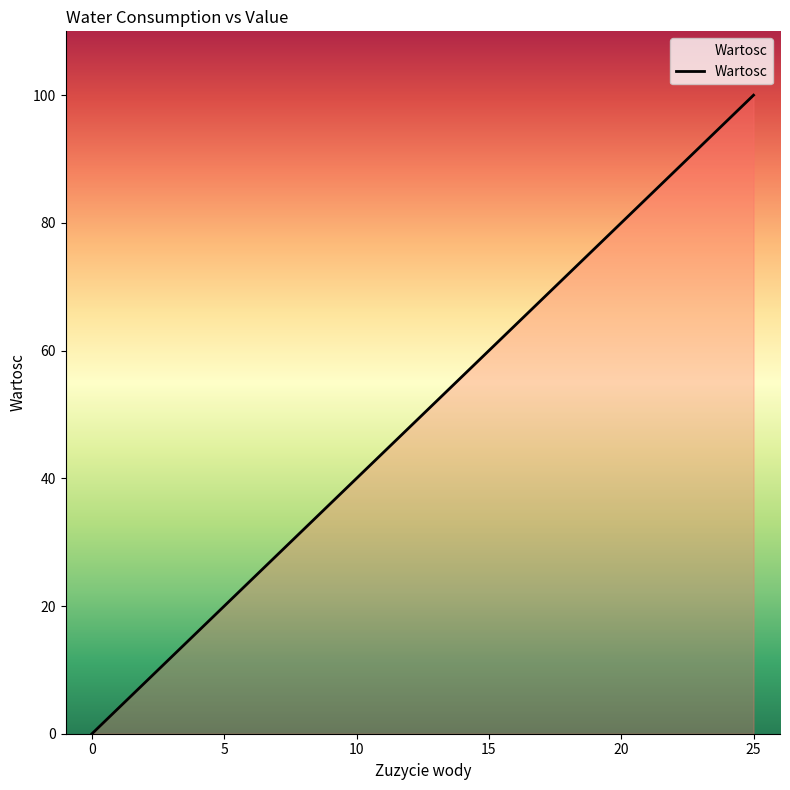

What is the greatest value displayed?

100